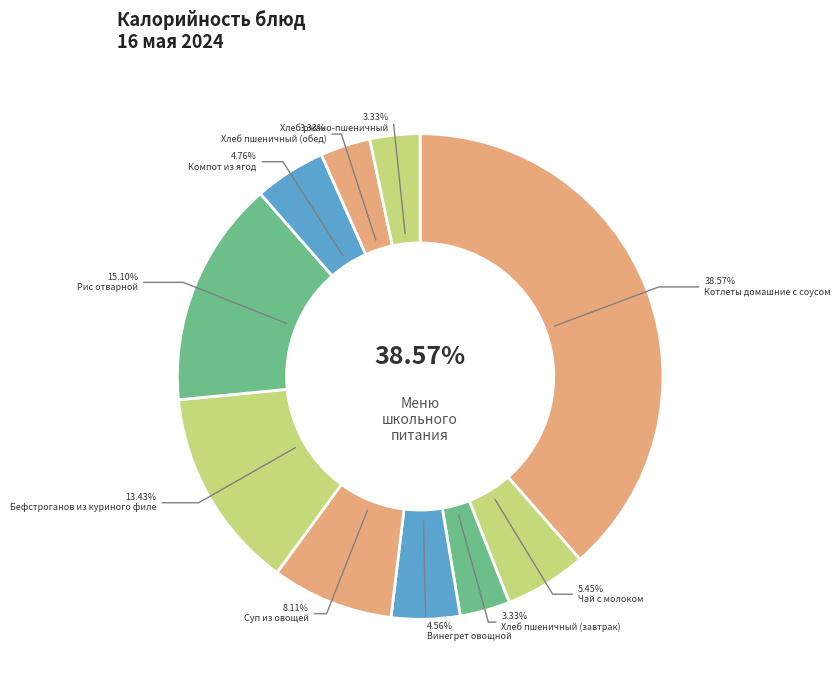

True or false: Чай с молоком accounts for 15% of the total.

False